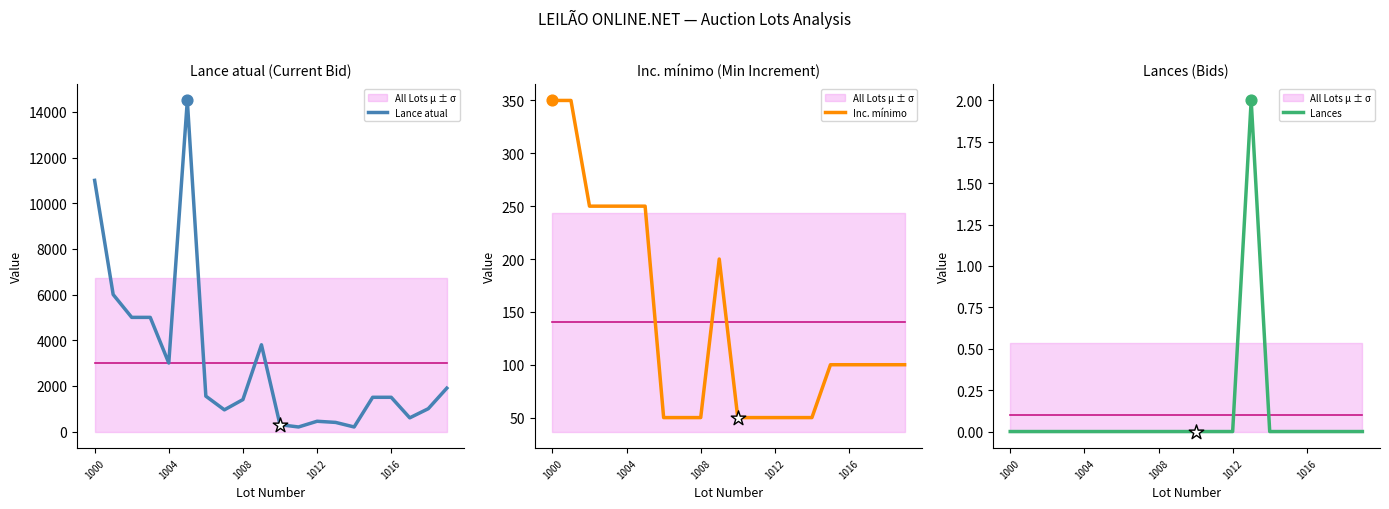

At which category is the sum across all series the highest?

5